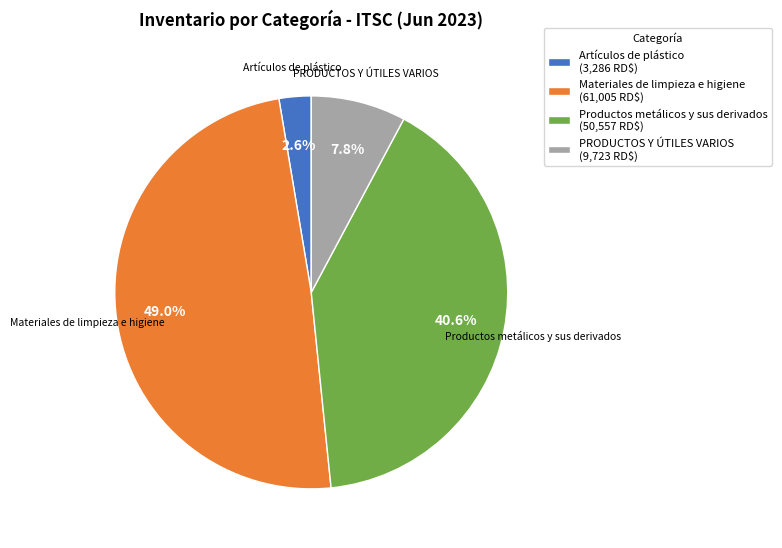

What is the total percentage of Artículos de plástico and Productos metálicos y sus derivados?

43.2%